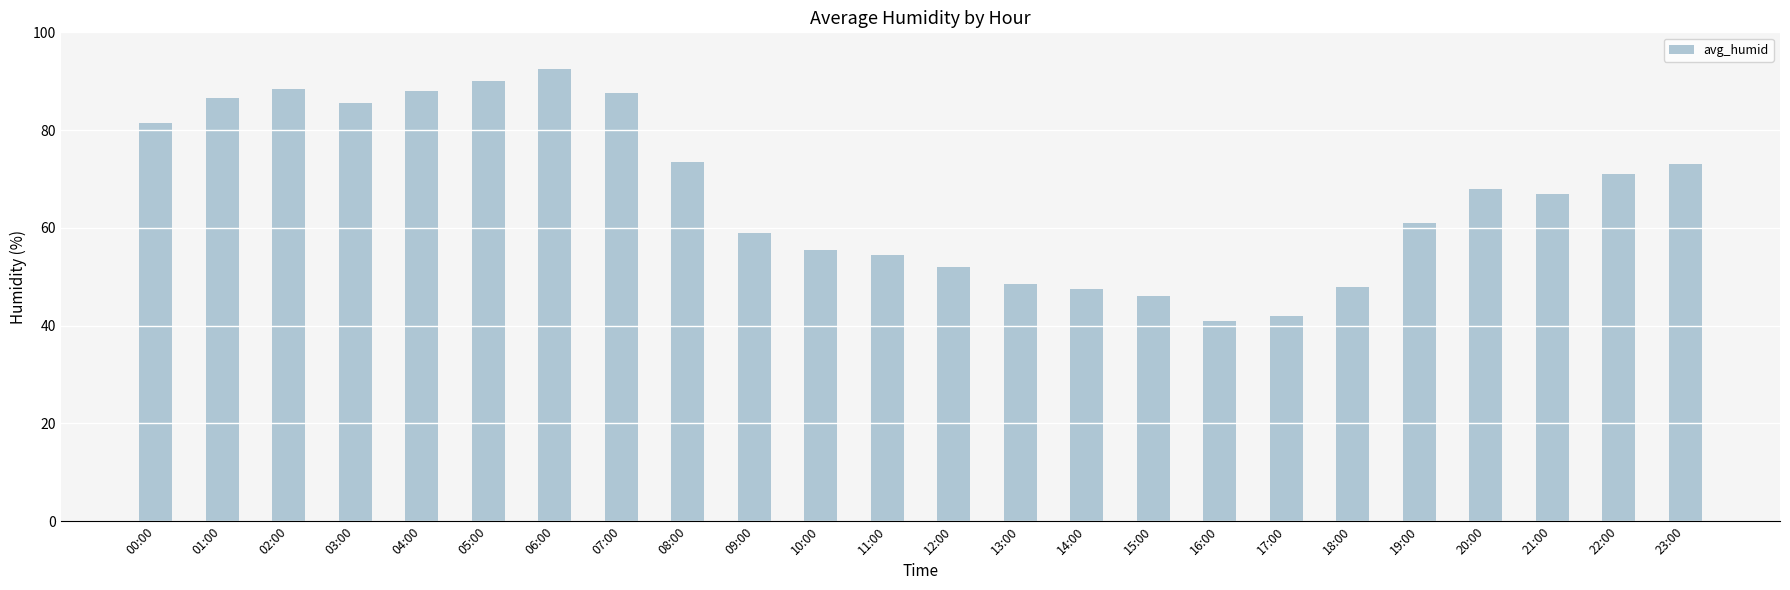

What position from the right is 20:00?

4